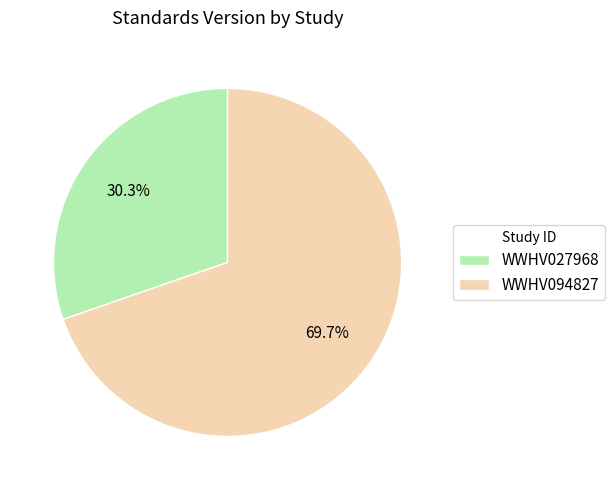

Is it true that WWHV094827 is 70% of the pie?

True